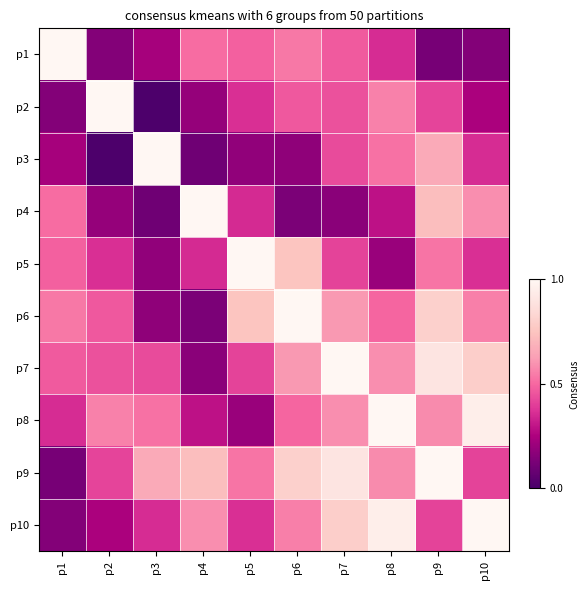

What is the total value across all series at p10?

5.4